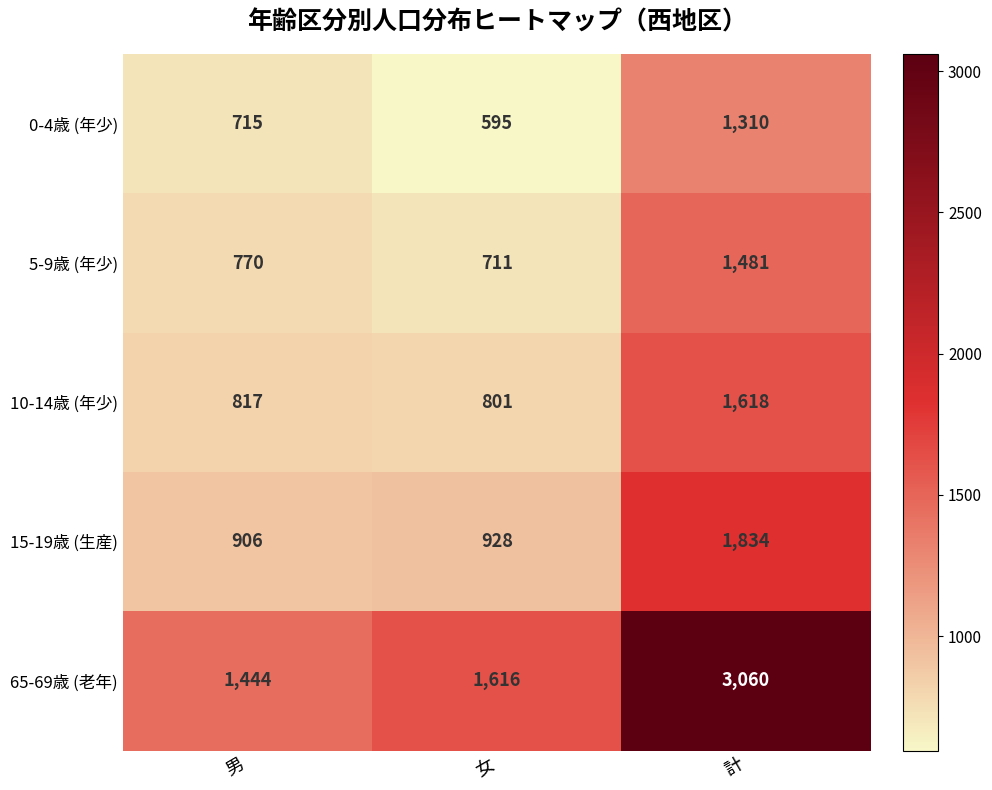

Which series changed the most between 男 and 計?

65-69歳 (老年)